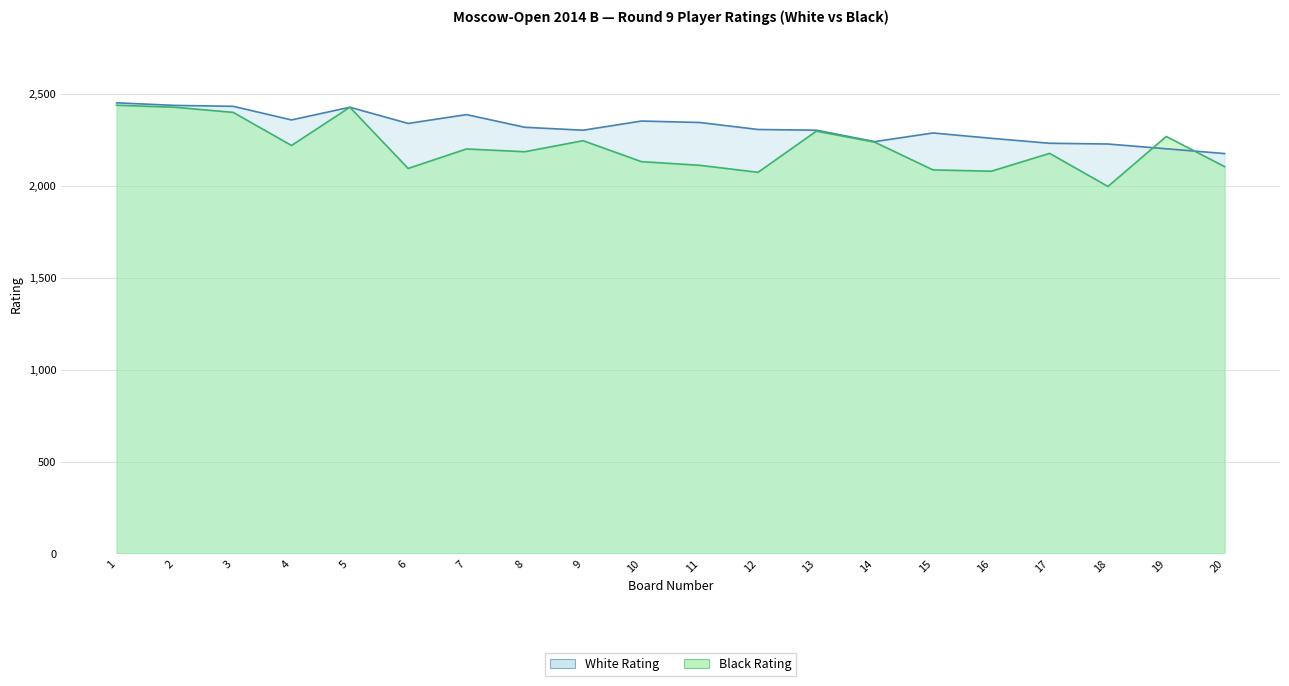

What is the difference between the second highest and minimum values in the Black Rating series?

431